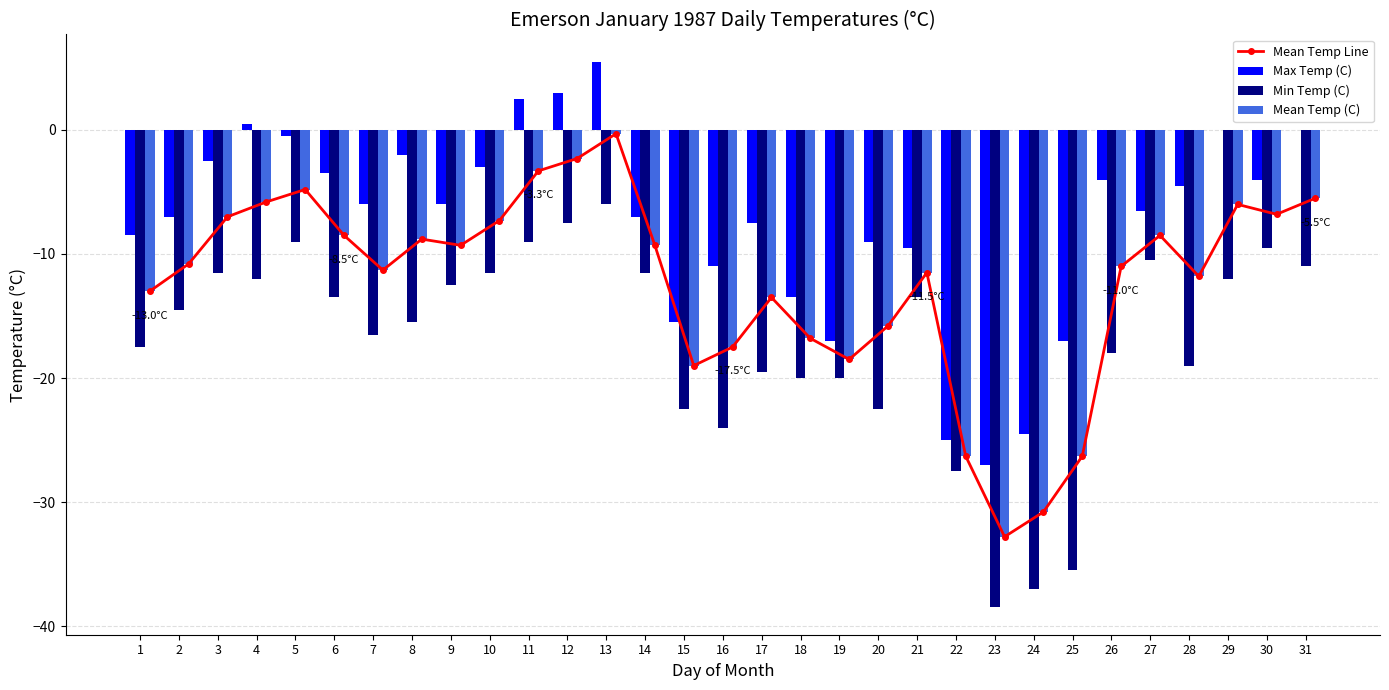

At how many categories does at least one series exceed -24?

28